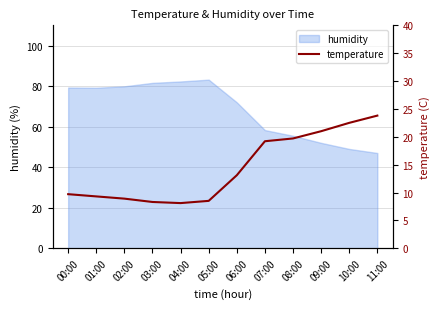

True or false: the data shows 28.4 at 08:00.

False